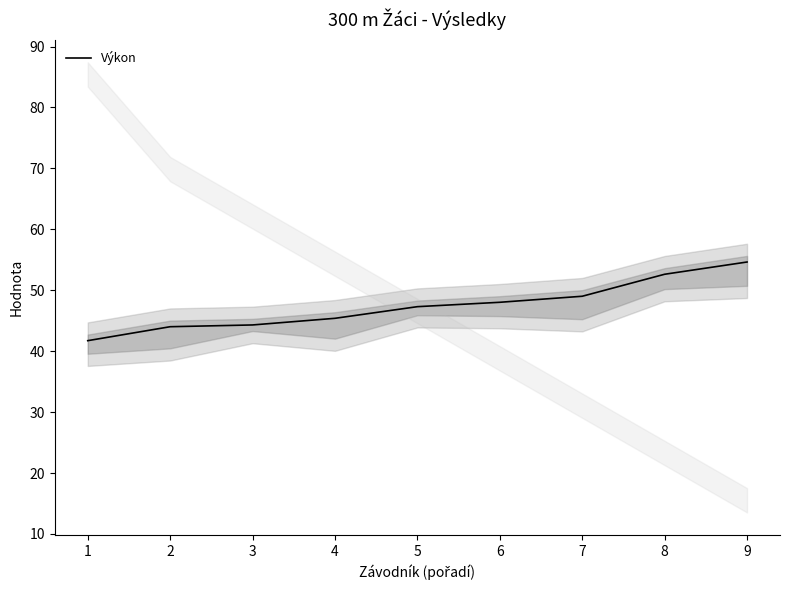

Reading right to left, what are all the values shown in this chart?

54.6	52.6	49.0	48.0	47.3	45.4	44.3	44.0	41.7